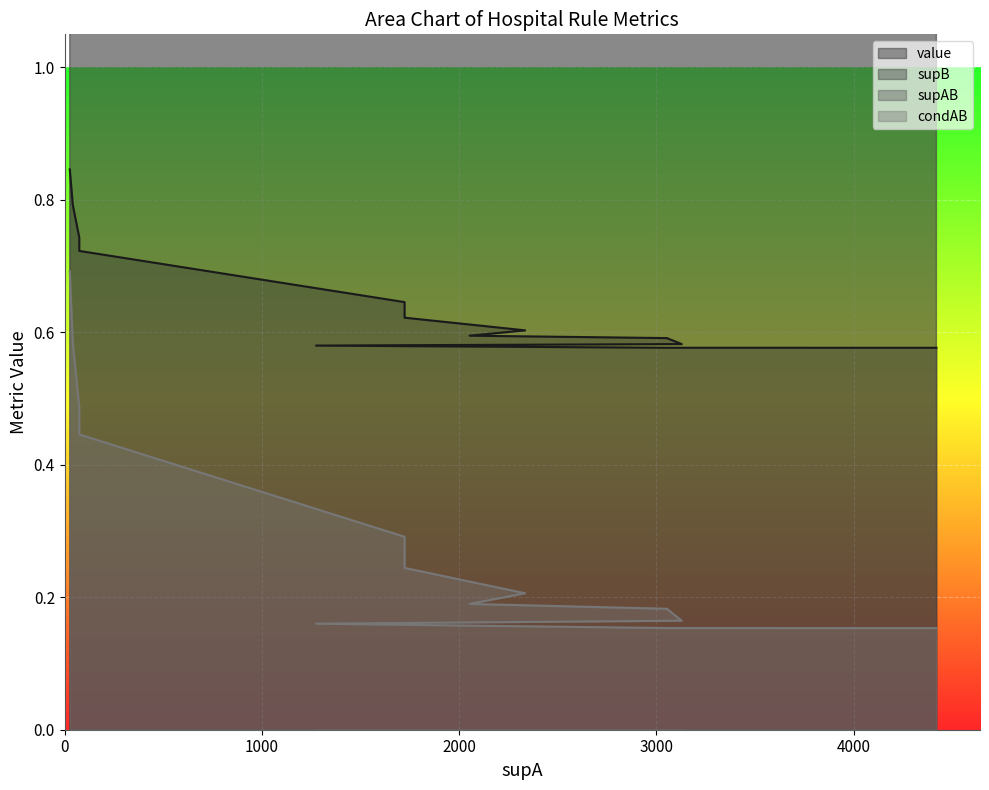

Reading left to right, transcribe all the data shown in this chart.

value: 0.8	0.8	0.8	0.8	0.8	0.7	0.7	0.6	0.6	0.6	0.6	0.6	0.6	0.6	0.6	0.6	0.6	0.6	0.6
supB: 18.0	18.0	18.0	18.0	24.0	36.0	33.0	502.0	501.0	422.0	421.0	481.0	390.0	558.0	556.0	515.0	204.0	469.0	678.0
supAB: 18.0	18.0	18.0	18.0	24.0	36.0	33.0	502.0	501.0	422.0	421.0	481.0	390.0	558.0	556.0	515.0	204.0	469.0	678.0
condAB: 0.7	0.7	0.7	0.7	0.6	0.5	0.4	0.3	0.3	0.2	0.2	0.2	0.2	0.2	0.2	0.2	0.2	0.2	0.2